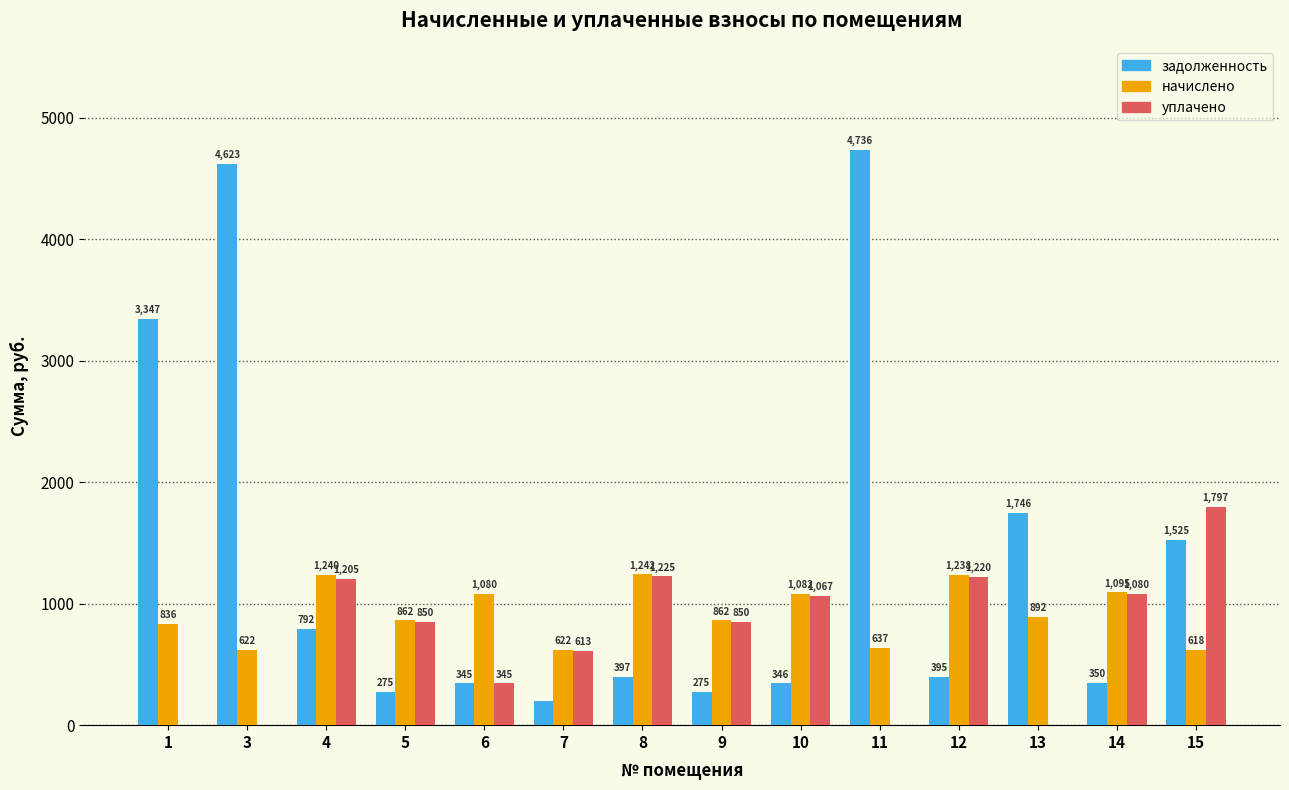

What are all the series names shown in the legend?

задолженность, начислено, уплачено